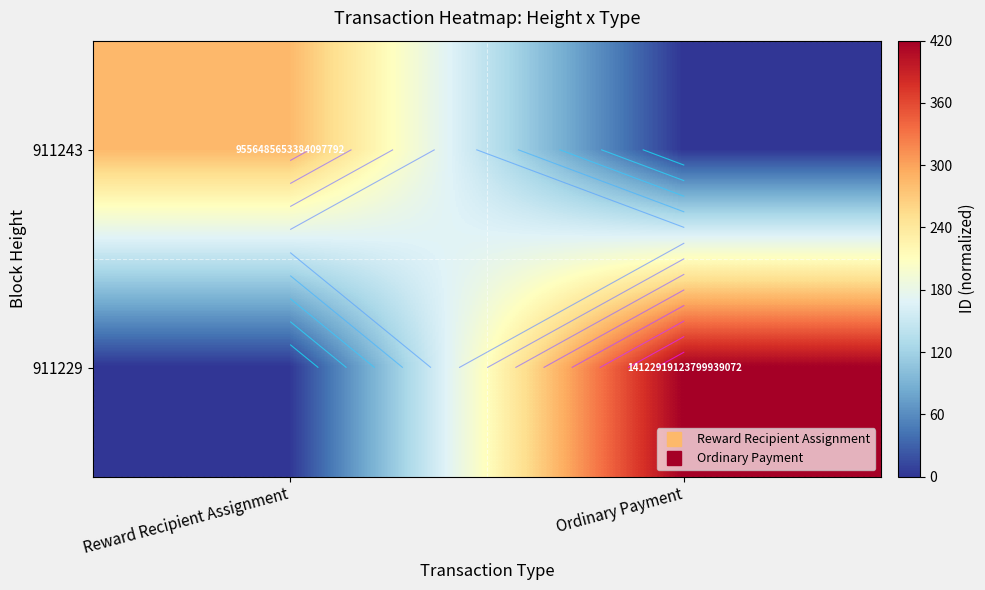

How many categories are shown in the chart?

2